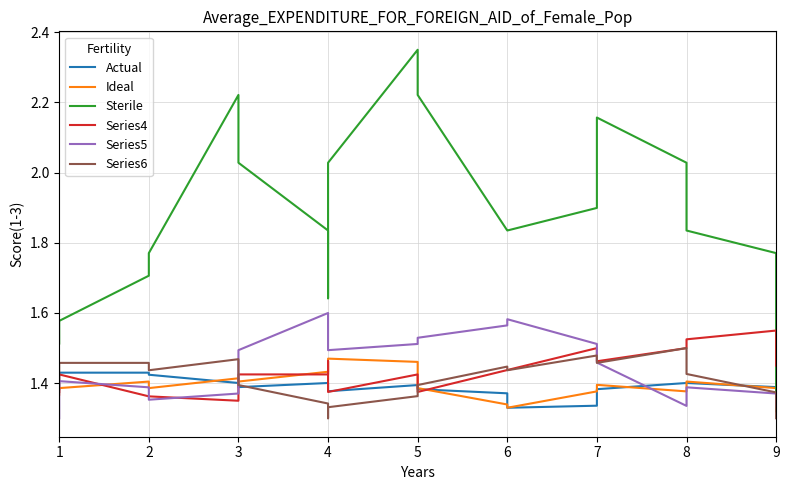

True or false: Actual has a value of 1.4 at 3.

True